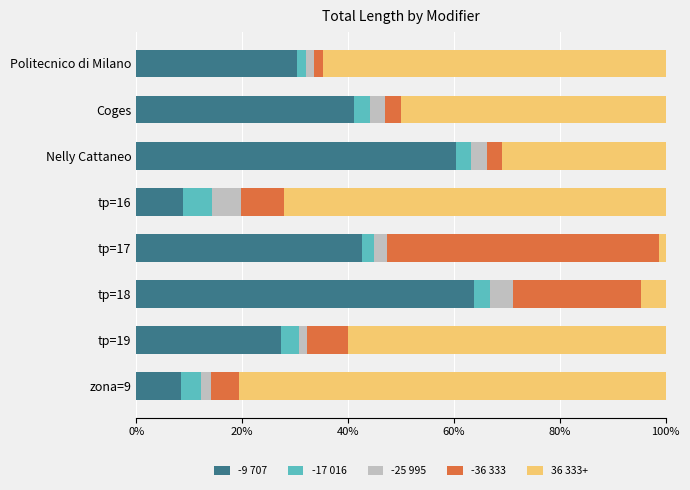

What is the difference between the maximum and minimum values in the -9 707 series?

55.4